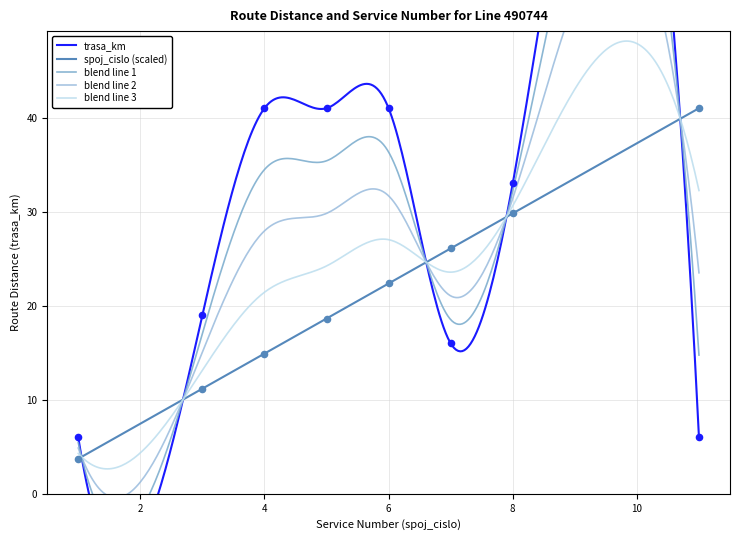

Is the value of trasa_km at 8 greater than the value of spoj_cislo at 5?

Yes